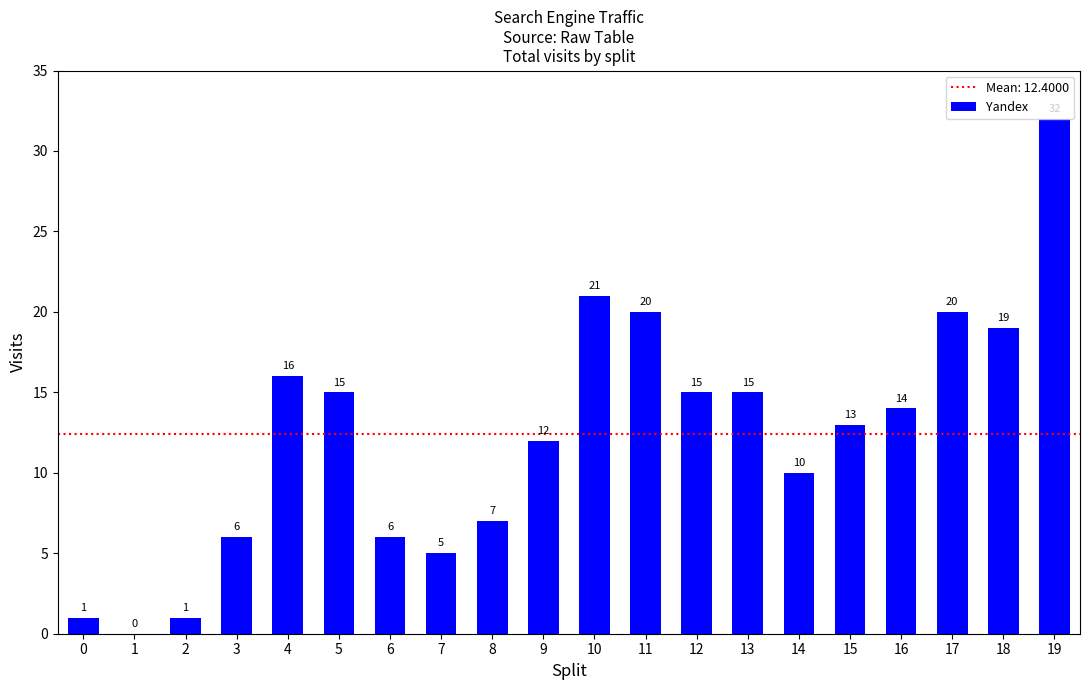

What is the sum of the values at 13 and 3?

21